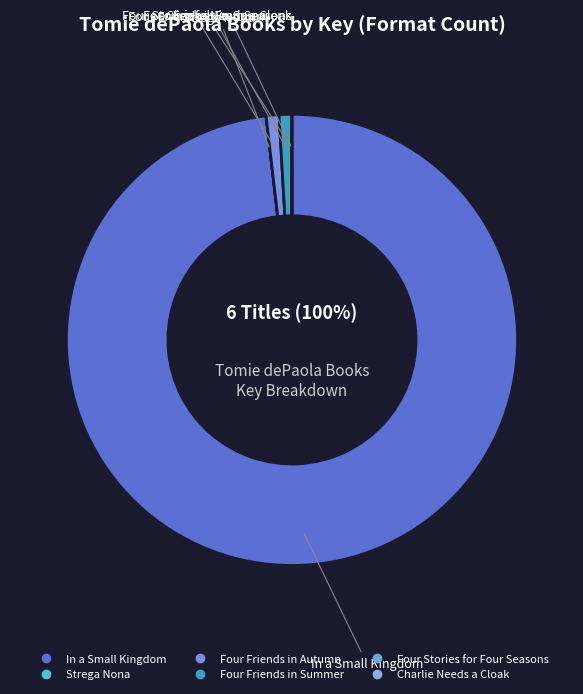

Which category has the smallest portion of the pie?

Strega Nona